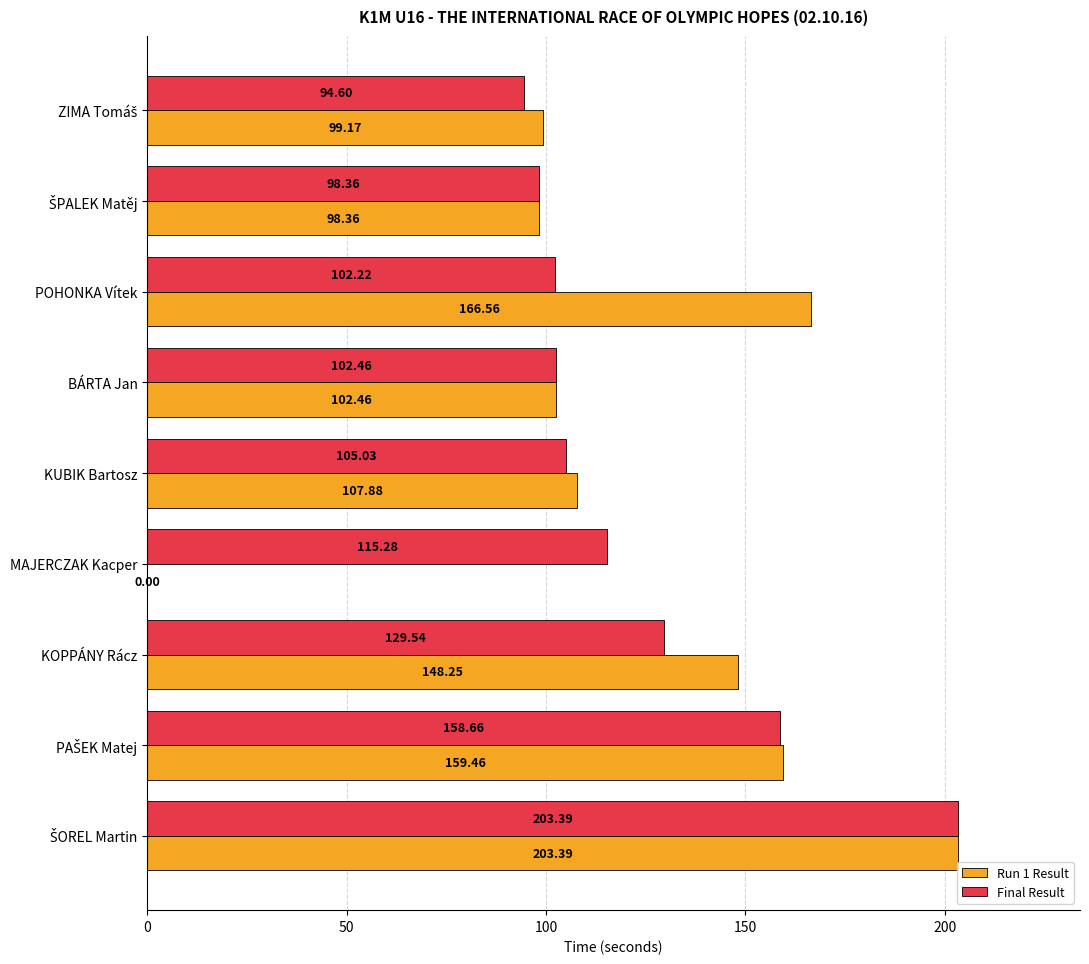

Where is Run 1 Result nearest to the value 101?

BÁRTA Jan